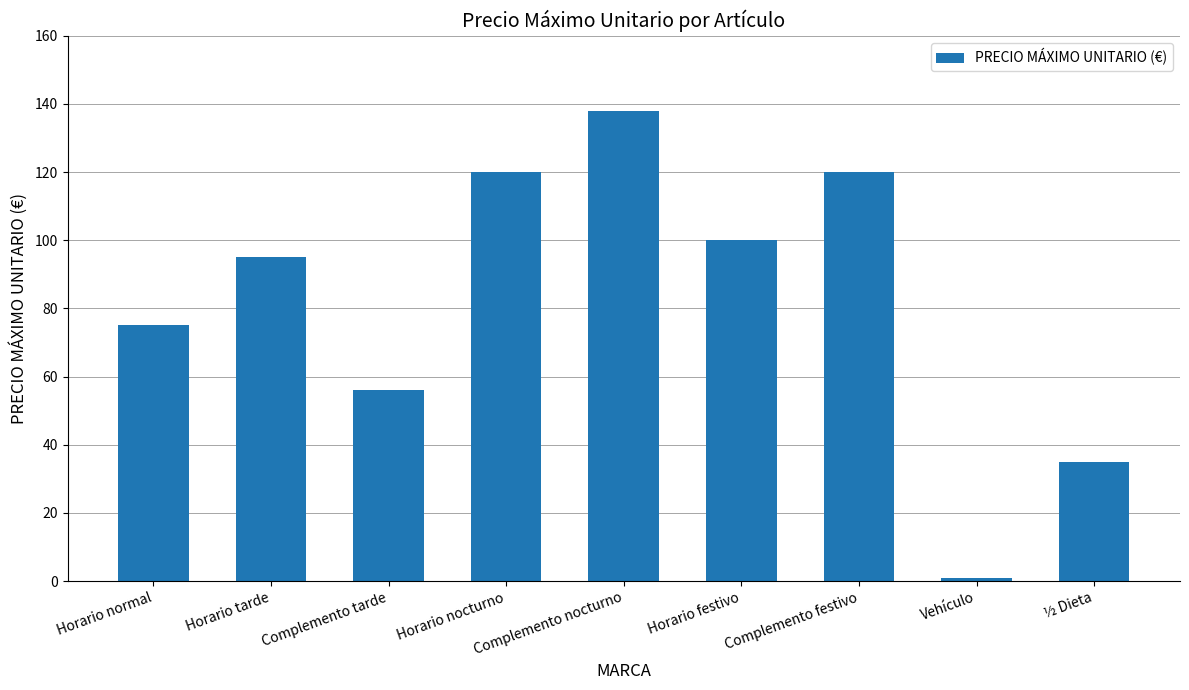

What is the difference between the maximum and minimum values?

137.1